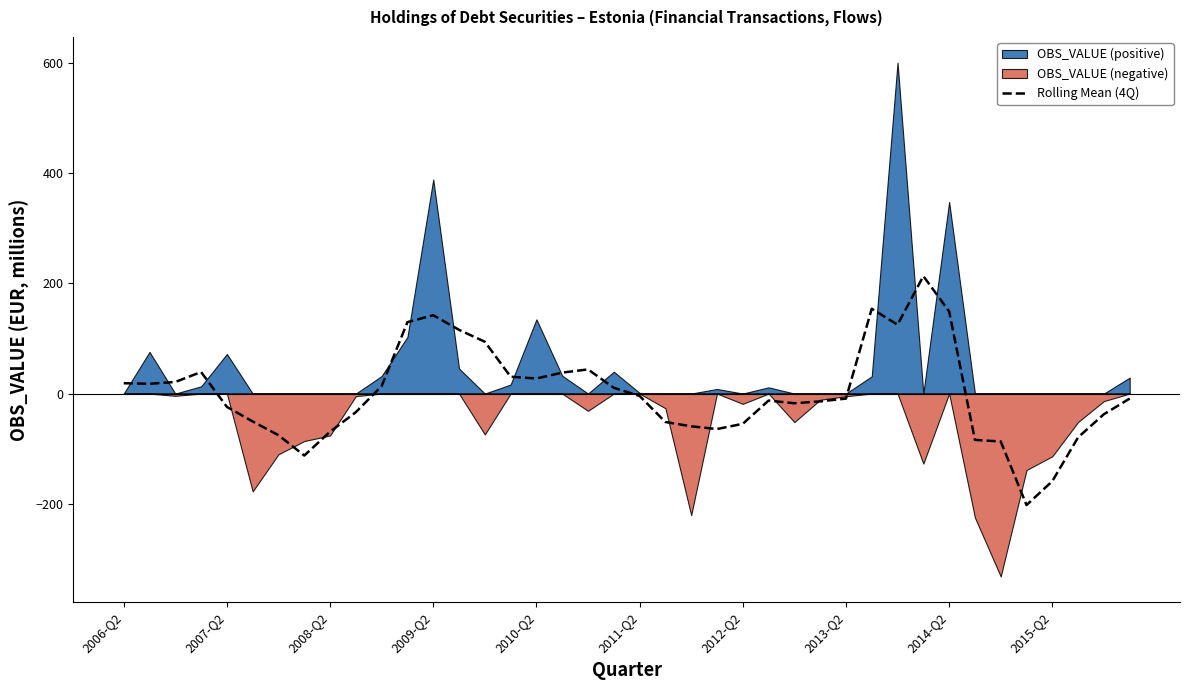

What is the difference between the maximum and minimum values?

415.3